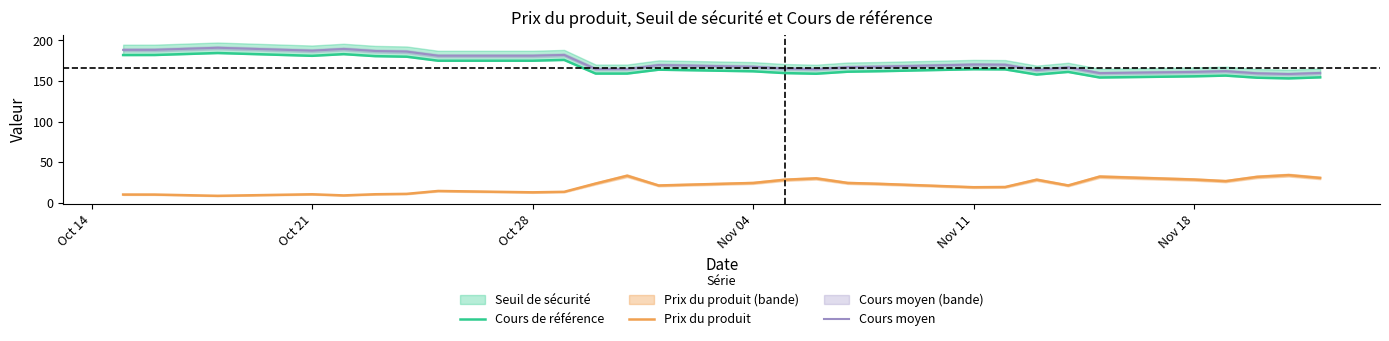

True or false: Prix du produit and Cours de référence intersect in this chart.

False